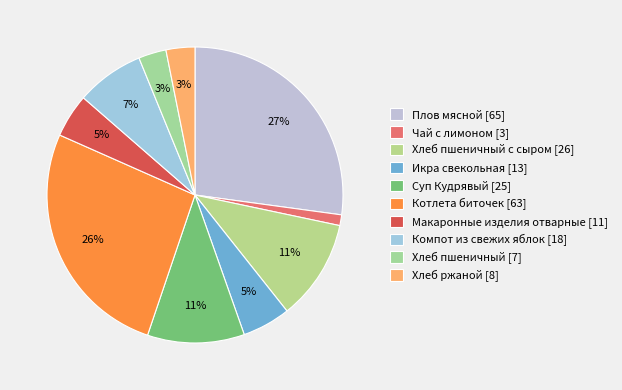

Count the number of slices in the pie.

10